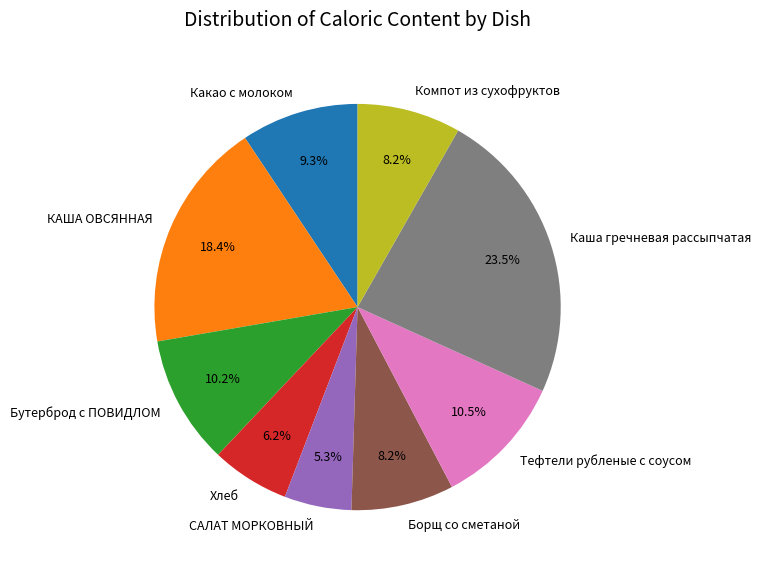

To the nearest percent, what portion does Хлеб represent?

6%